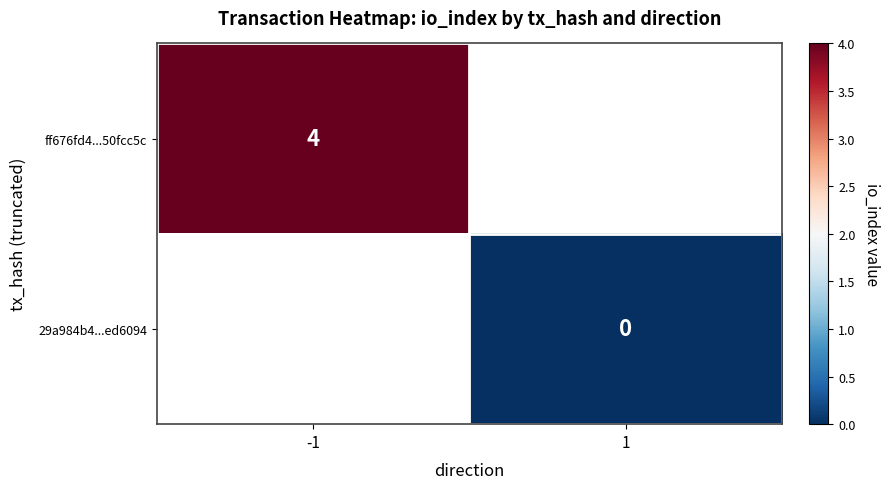

The value of ff676fd4...50fcc5c at -1 is 6. True or false?

False